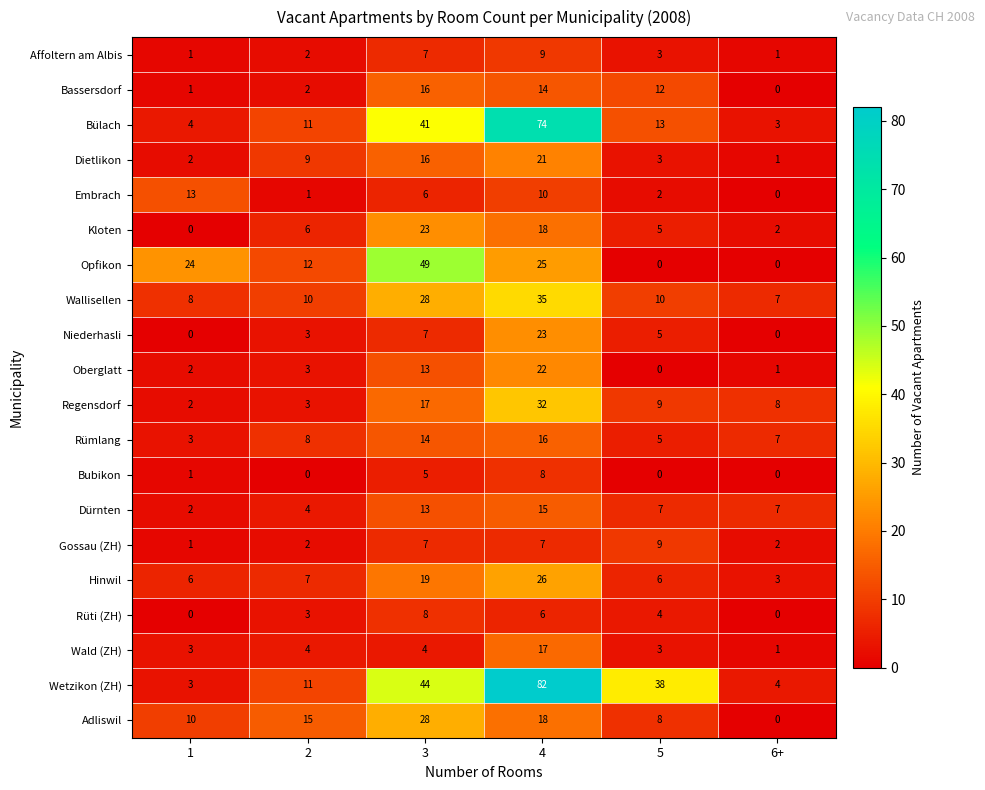

How many values in the Bülach series are below 13?

3